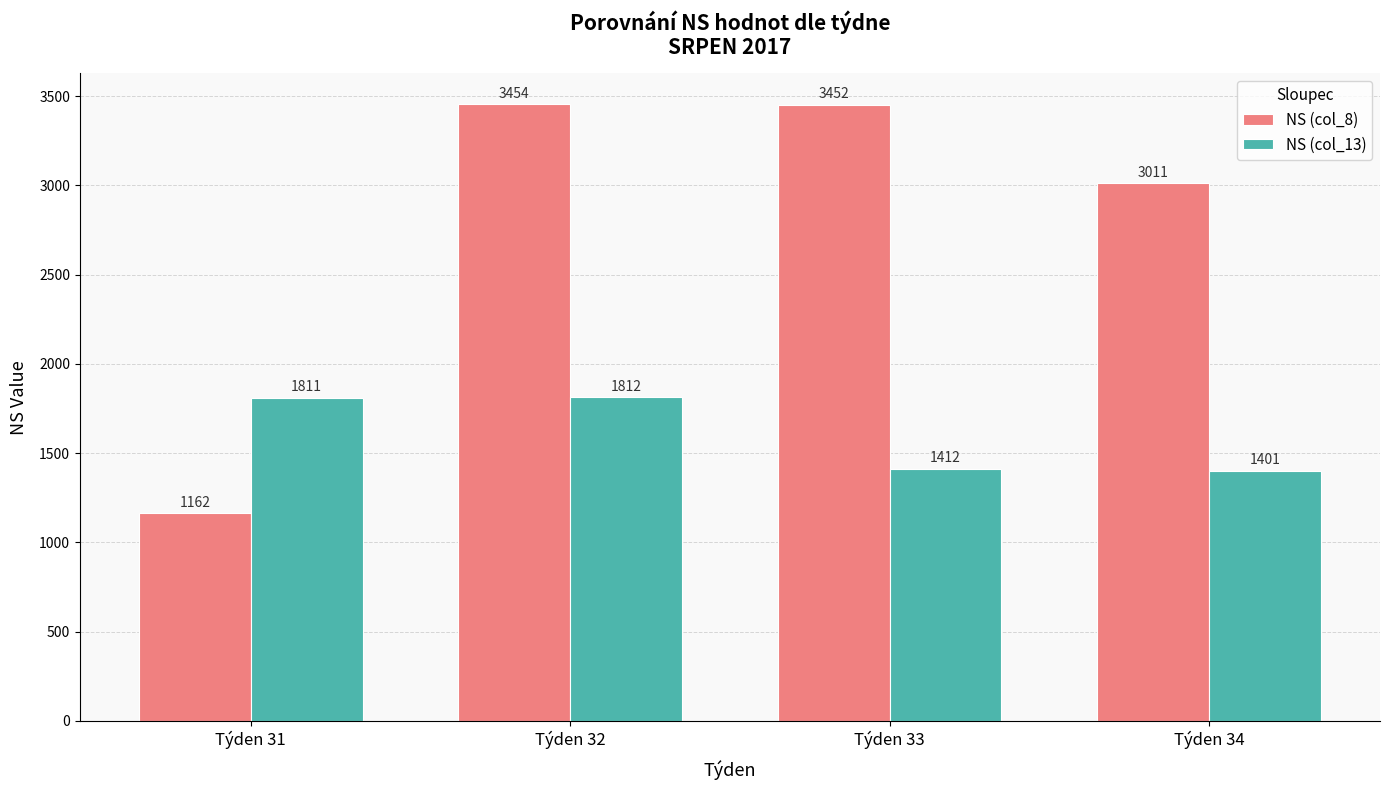

What is the difference between the second highest and second lowest values in the NS (col_8) series?

441